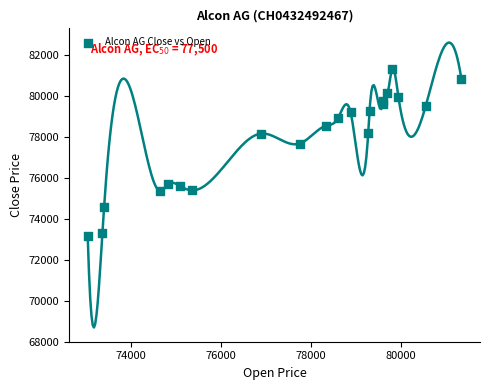

What Y value in the scatter plot is closest to 77239?

77668